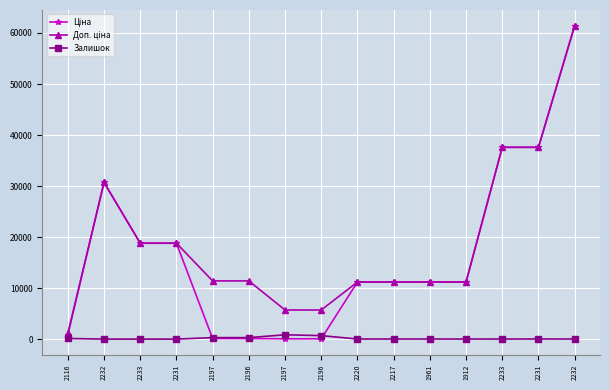

What is the total value across all series at 2232?

61434.3